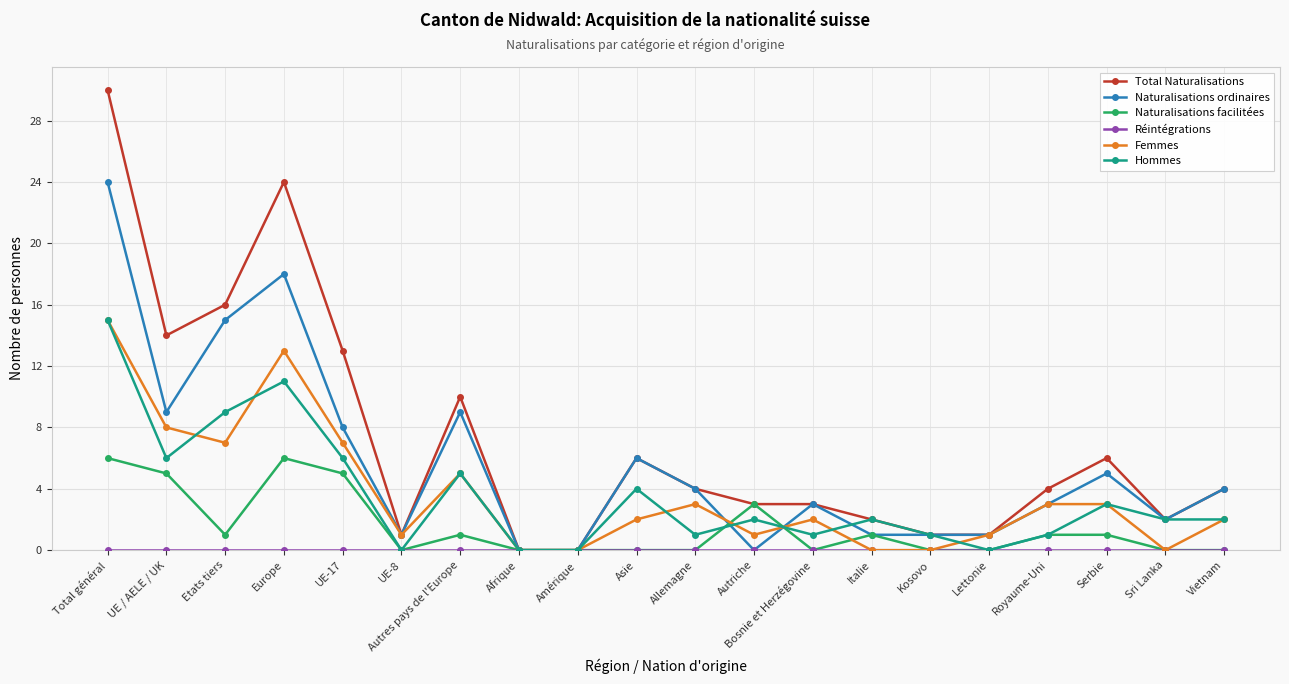

What position from the right is UE-8?

15